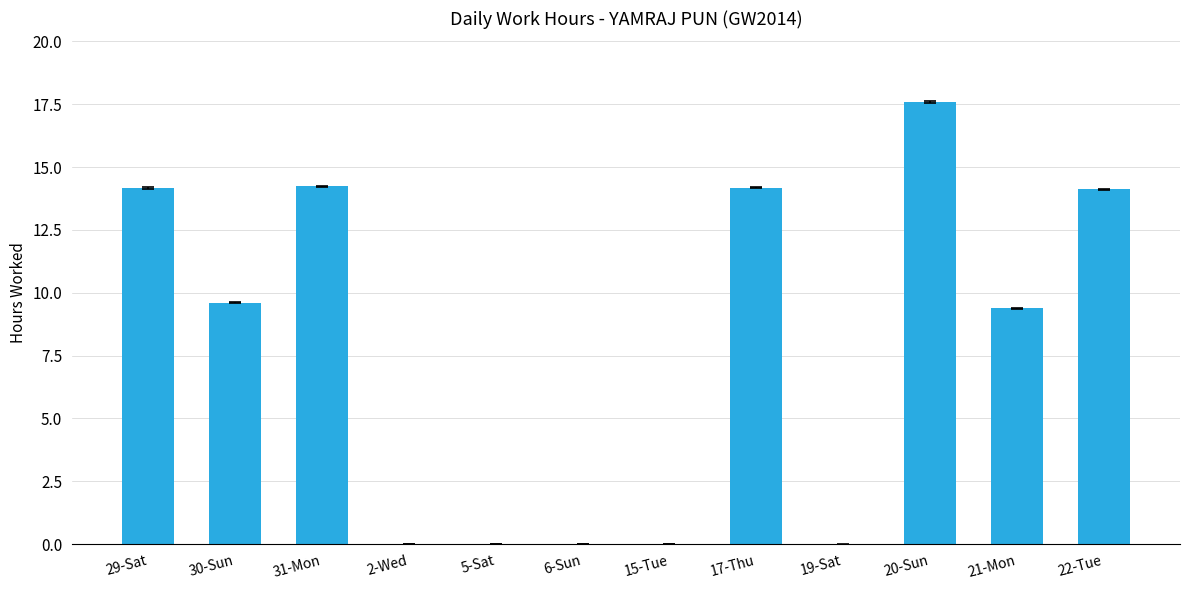

Is it true that the value at 22-Tue is 4.6?

False